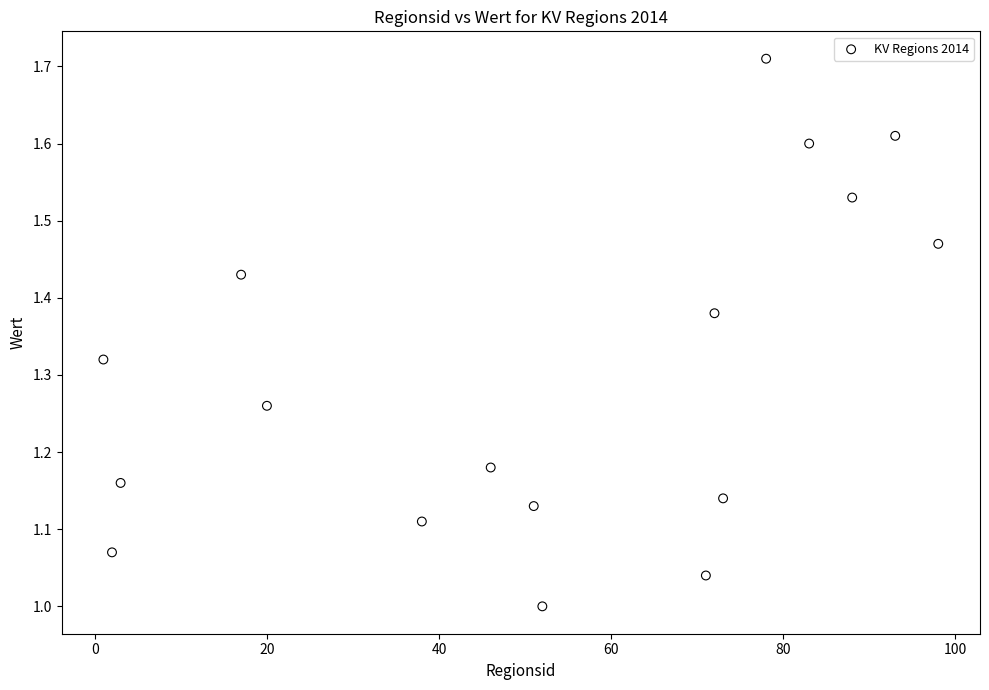

What is the range of Y values (max minus min)?

0.7